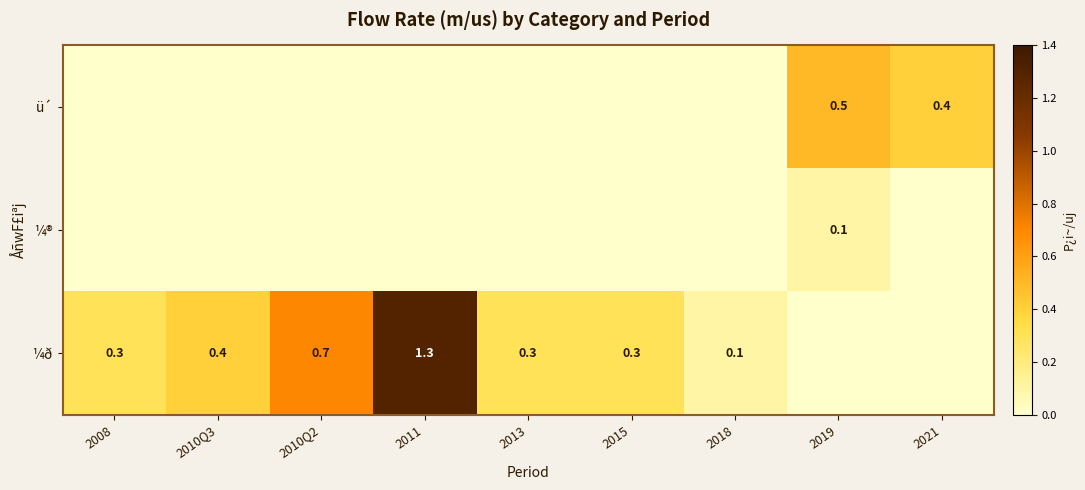

The ¼ð series shows 0.2 at 2013. True or false?

False